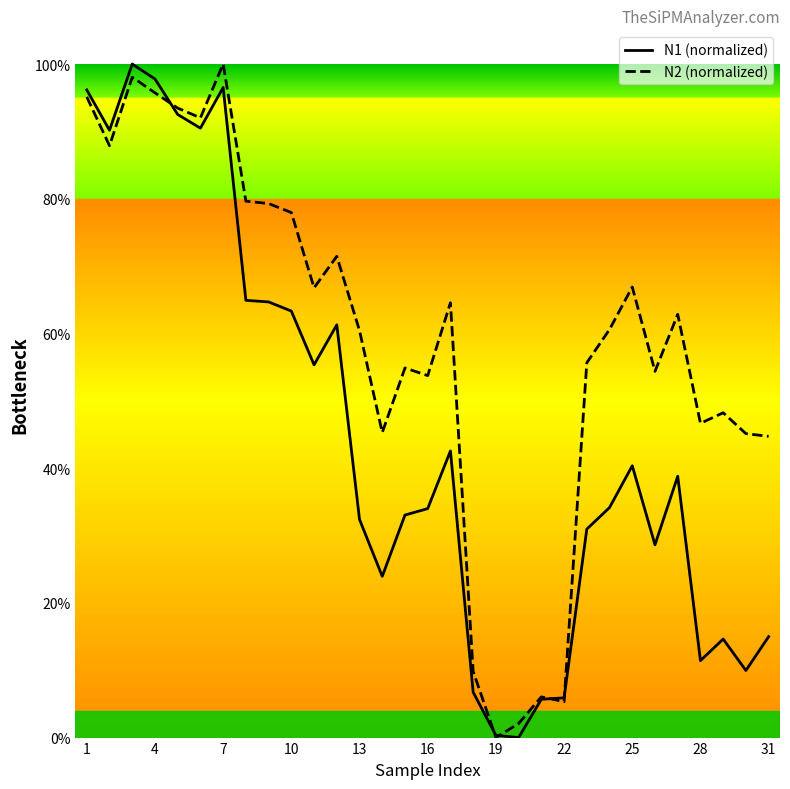

How many interior local peaks does the N1 (normalized) series have?

7